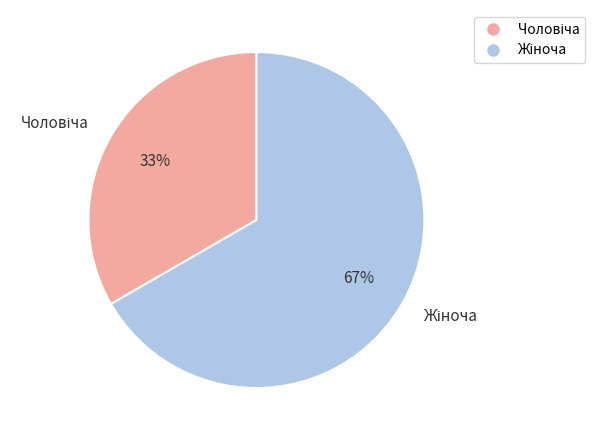

Is there a majority slice in this chart?

Yes